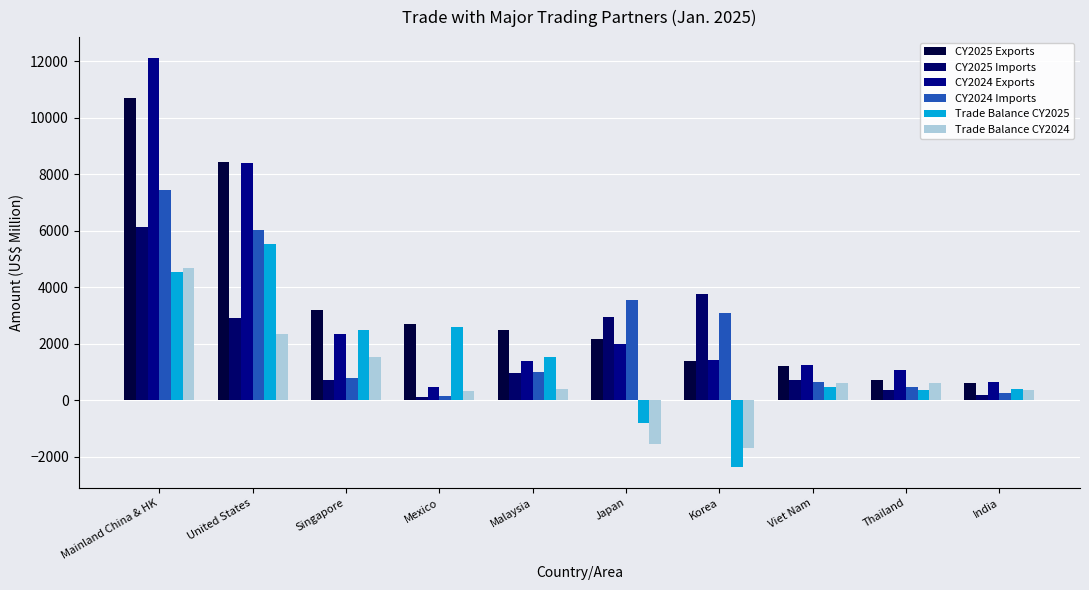

Are the bars horizontal?

No